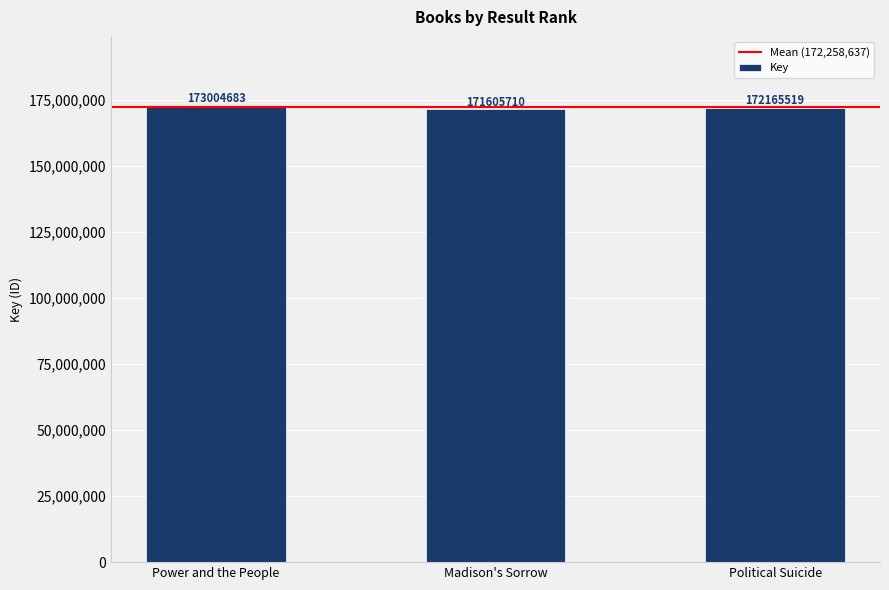

Reading left to right, list all the values displayed in this chart.

173004683	171605710	172165519